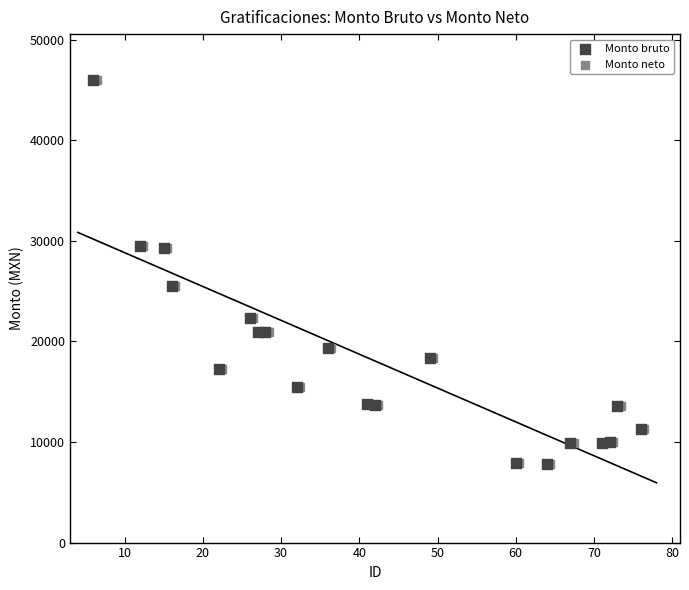

What are all the series names shown in the legend?

Monto bruto, Monto neto